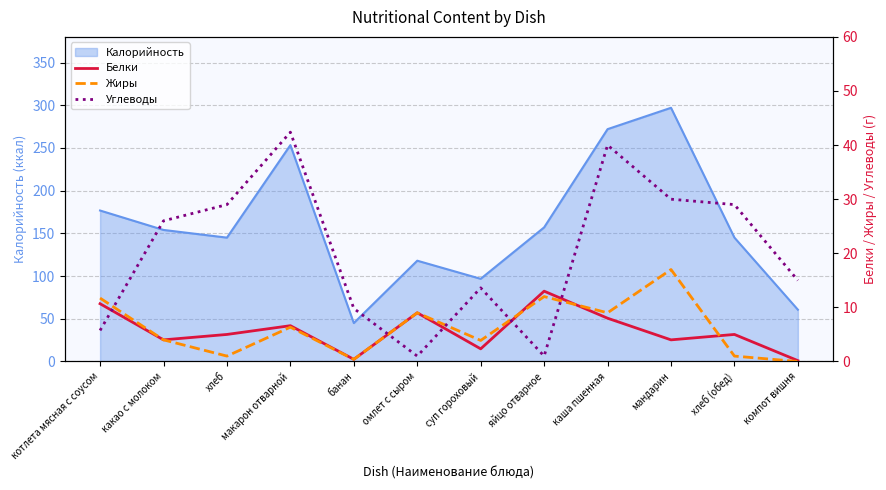

What is the sum of all Белки values?

68.2